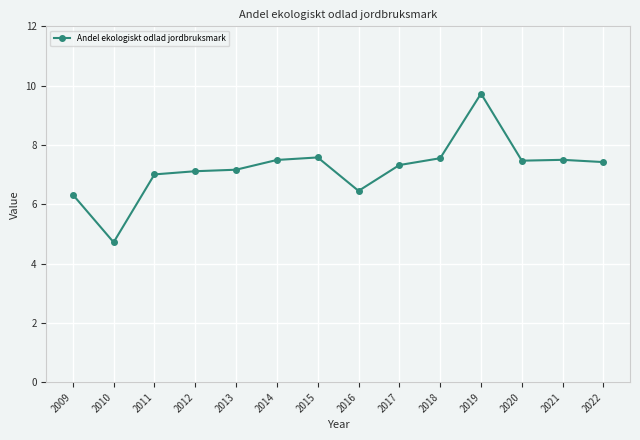

What value does the data have at 2009?

6.3